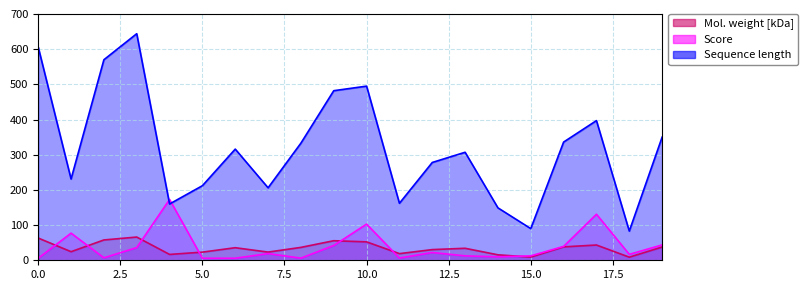

What is the average value of the Sequence length series?

320.4